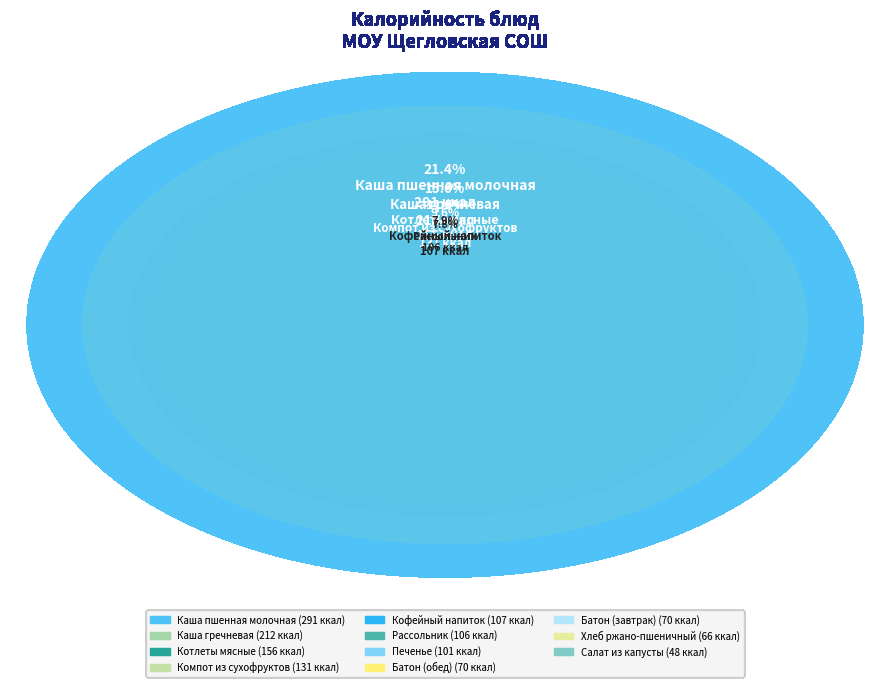

How many slices are in this pie chart?

11